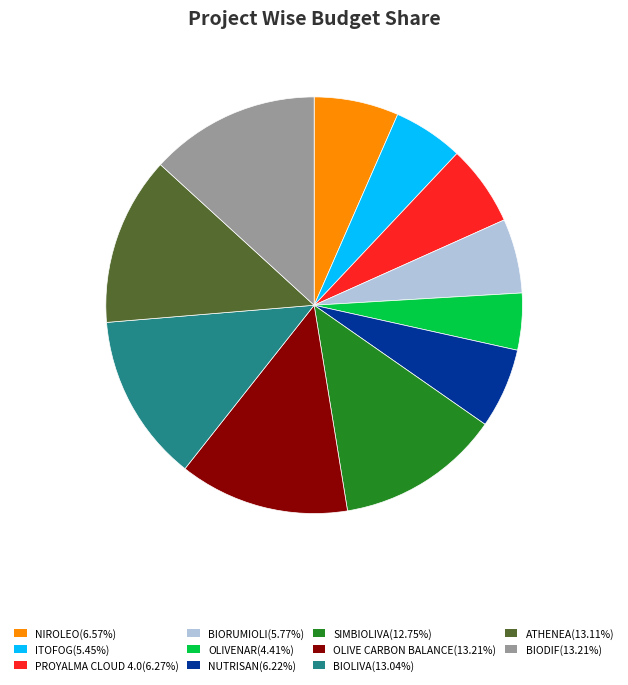

What is the ratio of the value at BIOLIVA(13.04%) to the value at NUTRISAN(6.22%)?

2.1